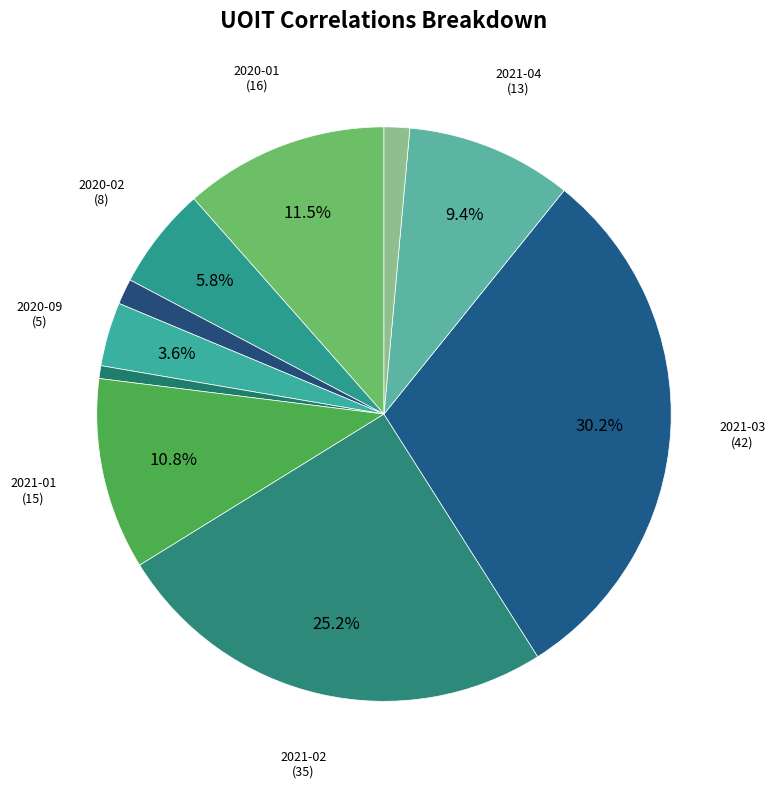

To the nearest percent, what is the average slice percentage?

10%